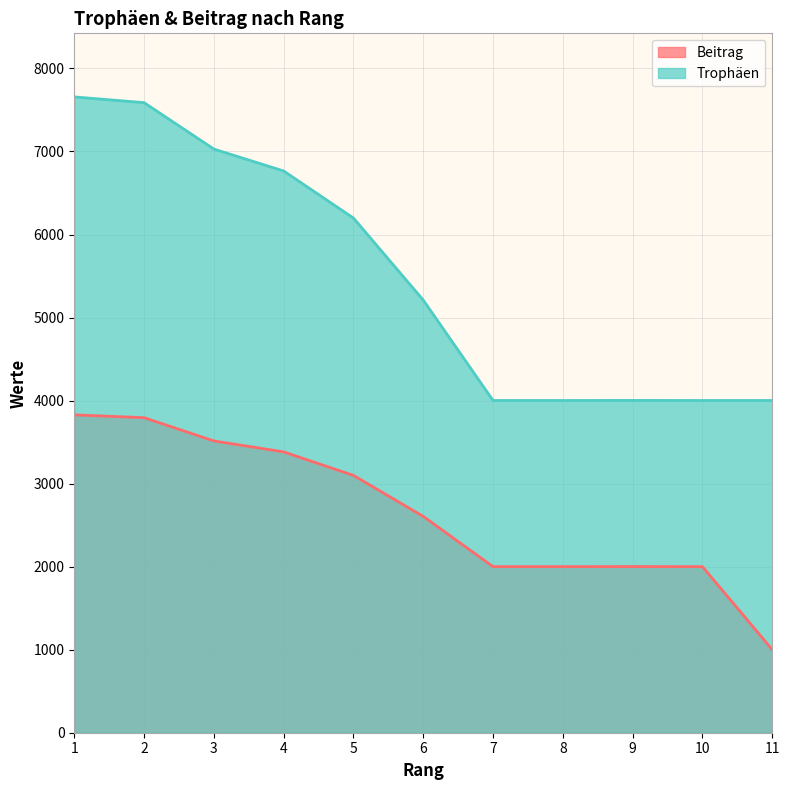

The value of Trophäen at 8 is 1804. True or false?

False